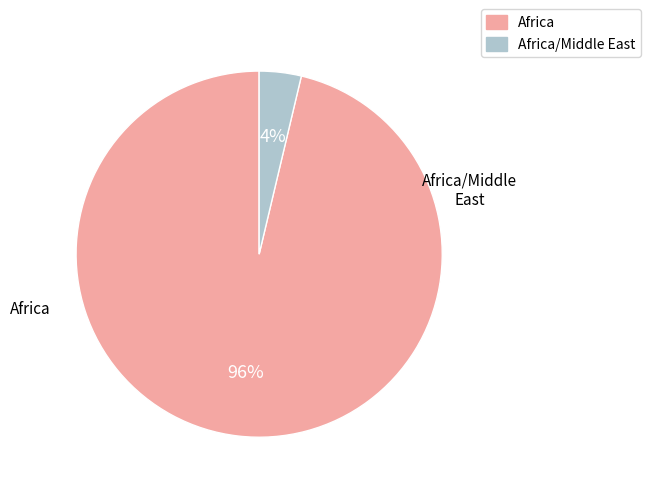

Is it true that Africa/Middle East is 4% of the pie?

True